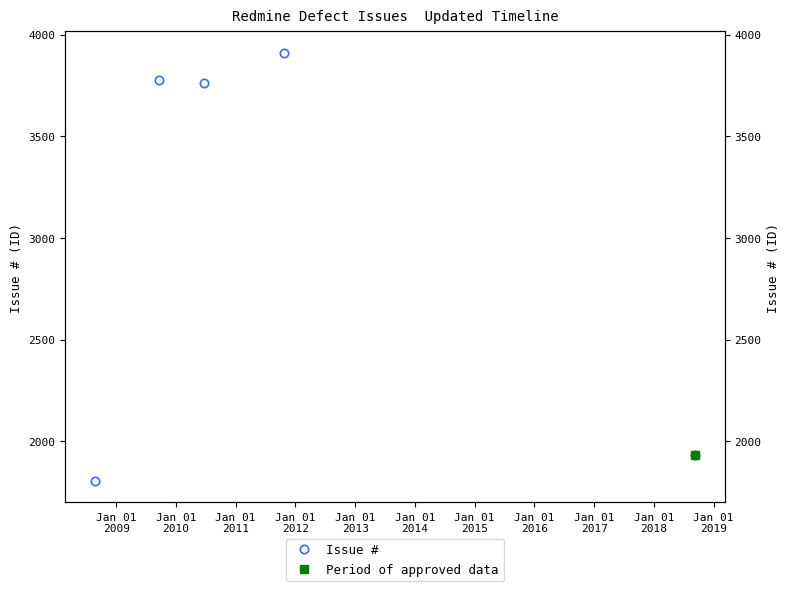

Which has a higher value, Jan 01
2009 or Jan 01
2012?

Jan 01
2009